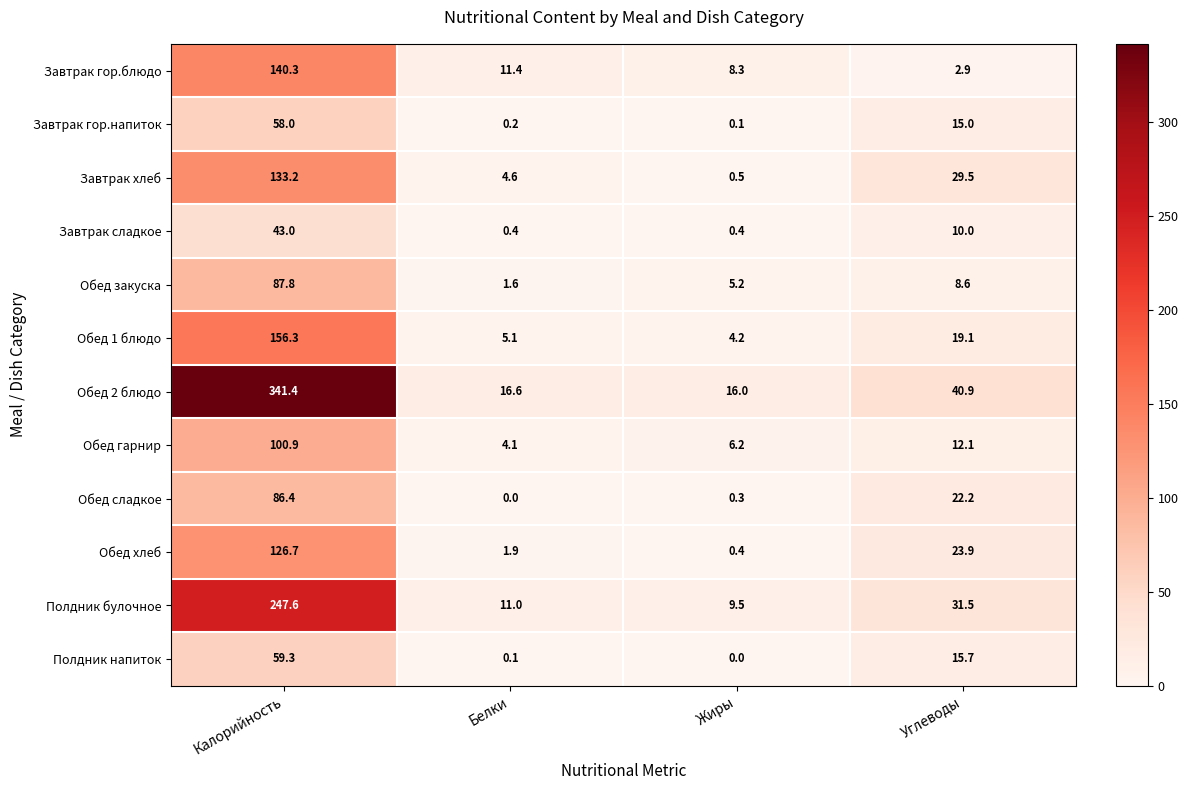

What is the average value of the Обед гарнир series?

30.8